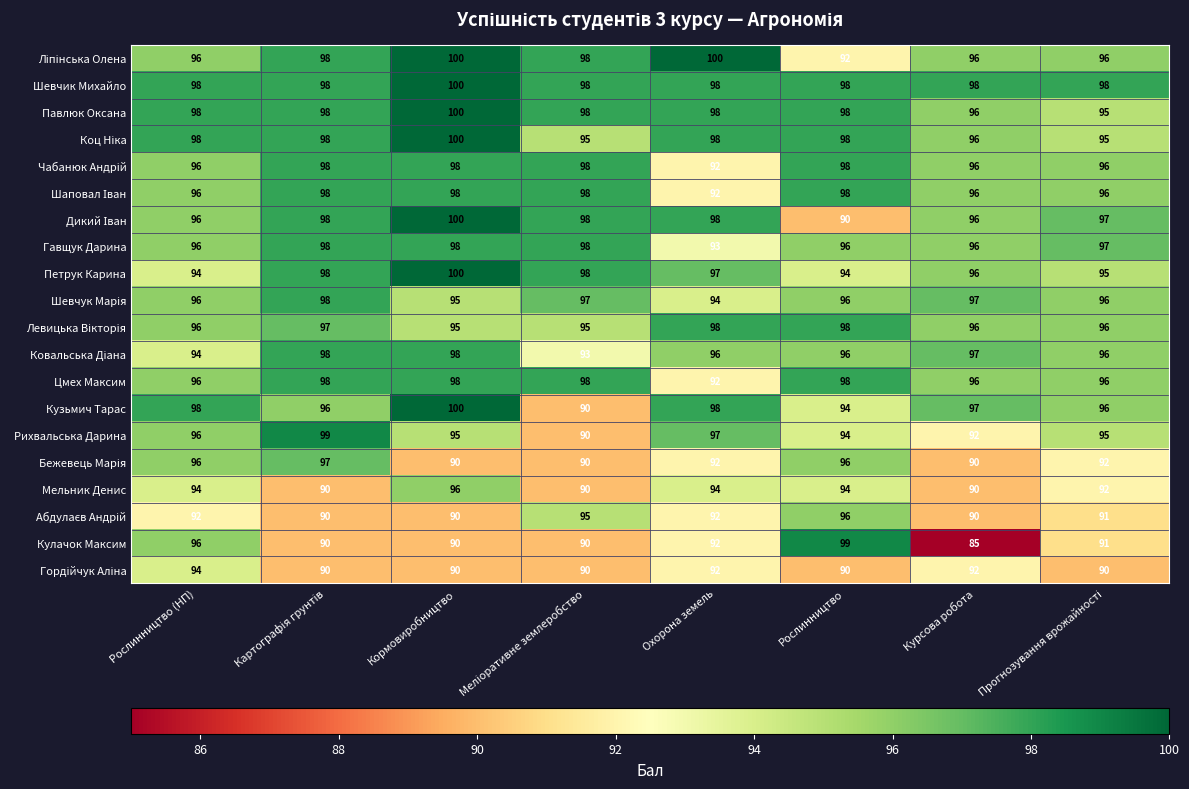

What is the total value across all series at Охорона земель?

1903